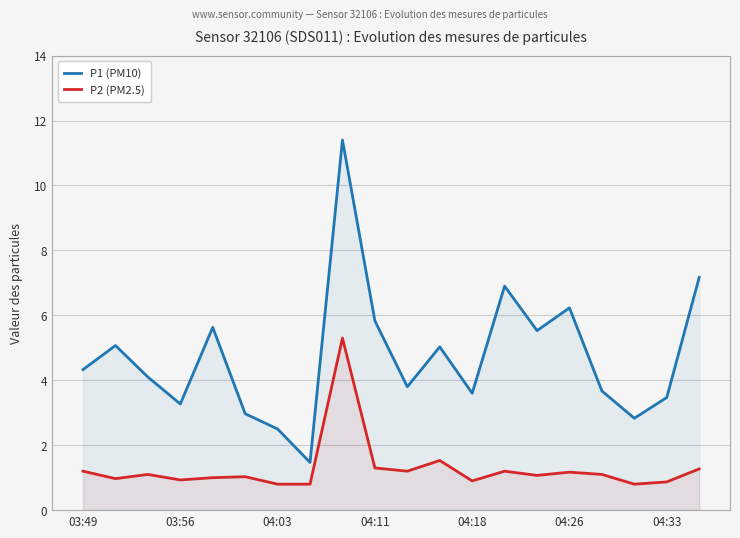

How many lines are shown in the chart?

2